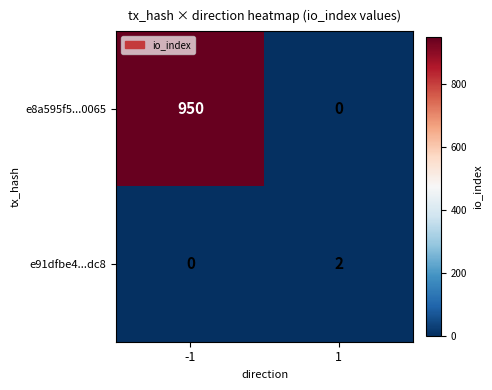

Which series has the widest spread of values?

e8a595f5...0065